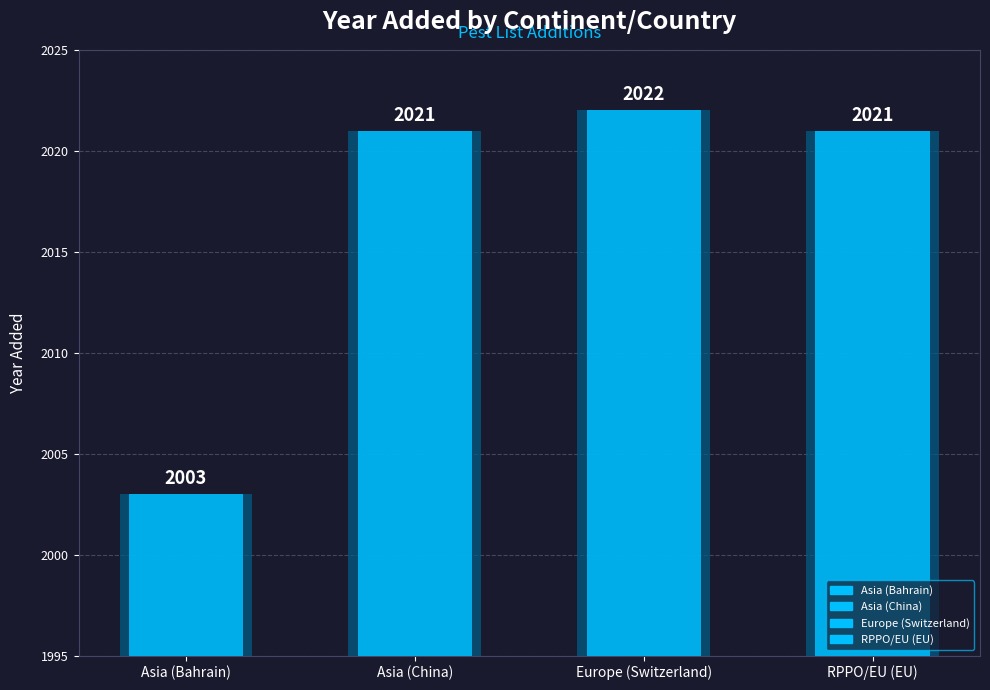

The chart shows a value of 2021 at Asia (China). True or false?

True